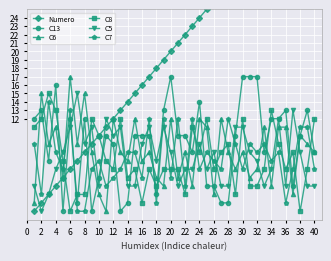

Reading right to left, list all the values displayed in this chart.

Numero: 40	39	38	37	36	35	34	33	32	31	30	29	28	27	26	25	24	23	22	21	20	19	18	17	16	15	14	13	12	11	10	9	8	7	6	5	4	3	2	1
C13: 8	13	10	4	13	12	12	8	17	17	17	10	2	2	4	4	14	8	10	10	17	13	3	10	10	10	2	1	9	10	5	1	12	2	12	1	16	7	13	12
C6: 8	9	10	3	11	11	4	11	6	5	8	6	8	12	3	11	12	4	8	5	12	4	5	8	7	12	7	8	12	1	3	8	15	9	17	5	11	9	15	2
C8: 12	6	1	8	6	9	13	6	4	4	12	3	9	8	6	12	8	11	3	6	6	6	4	6	2	6	5	12	6	7	10	12	3	3	1	7	13	15	12	11
C5: 4	4	8	13	4	12	6	4	7	8	11	11	4	4	8	6	9	6	6	4	8	11	7	11	9	4	4	11	10	12	4	11	9	15	11	8	6	3	1	4
C7: 6	11	11	6	2	8	7	9	8	9	6	9	12	6	7	8	6	12	4	12	5	12	2	12	5	8	8	6	5	4	7	6	1	1	13	6	8	14	3	9